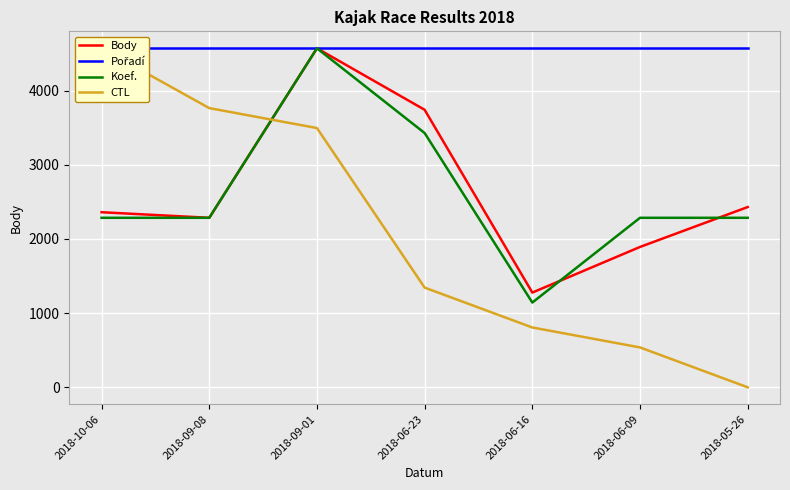

What are all the series names shown in the legend?

Body, Pořadí, Koef., CTL